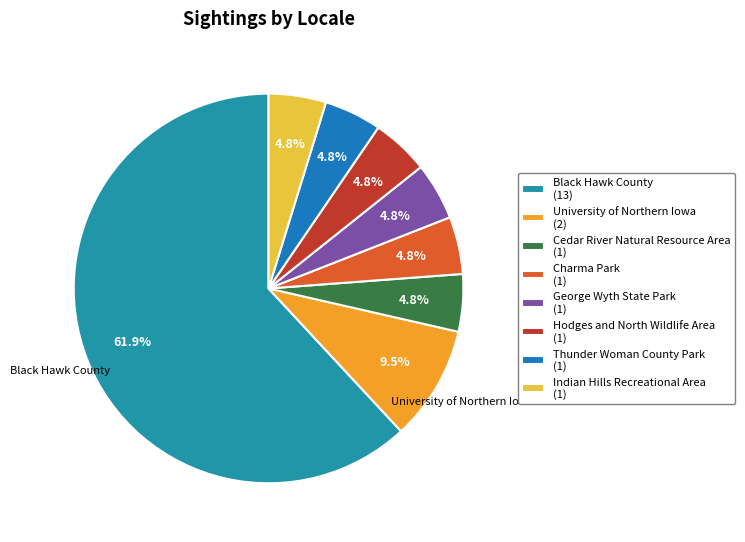

How many segments does this pie chart have?

8